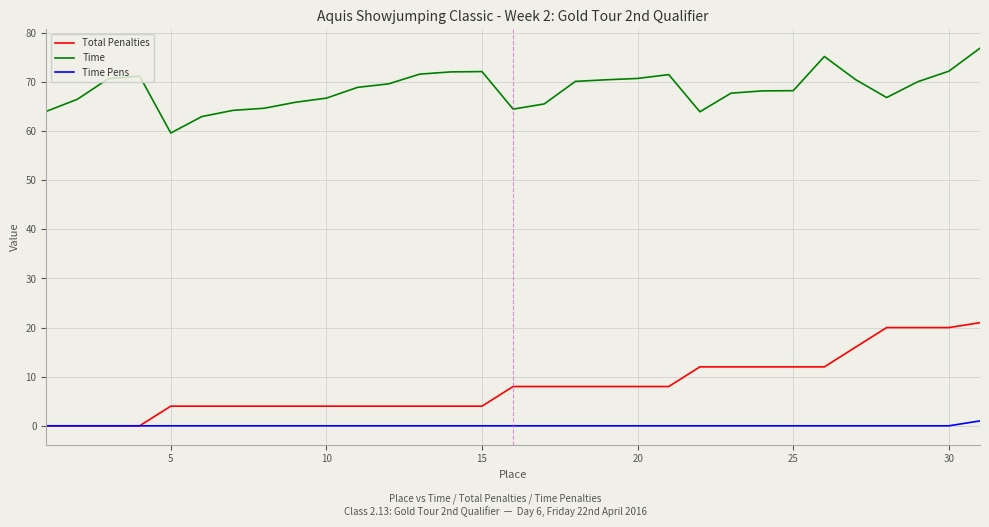

What is the maximum value shown in the chart?

76.9